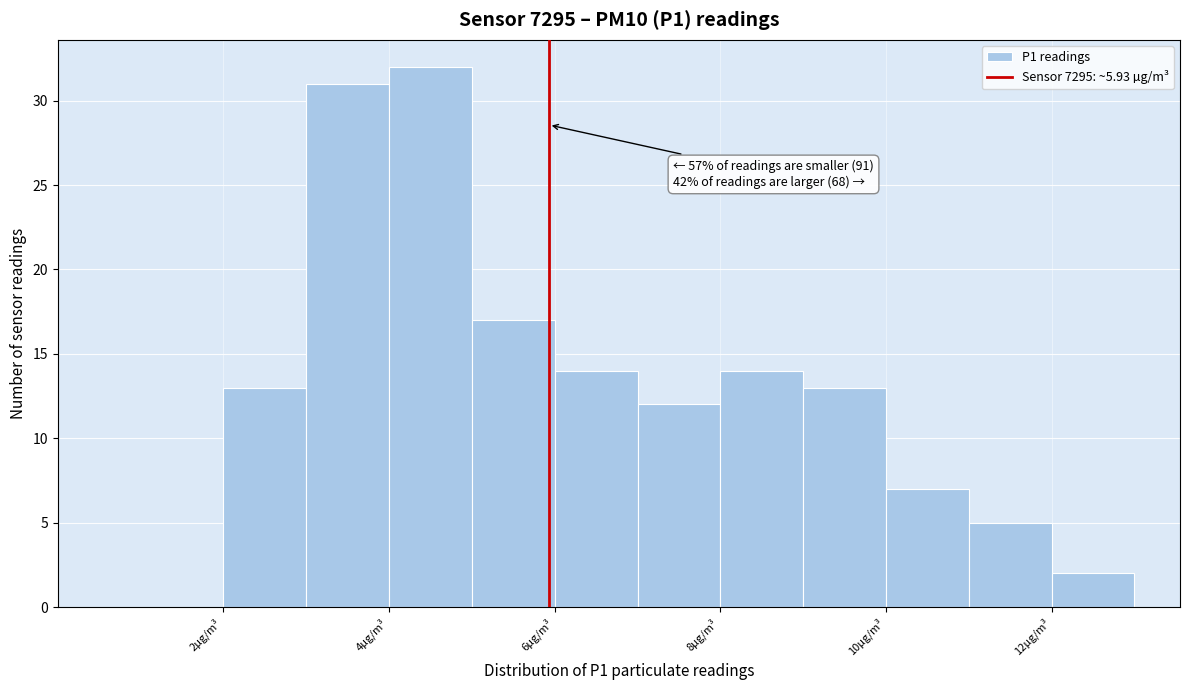

Which range on the x-axis has the tallest bar?

4 to 5